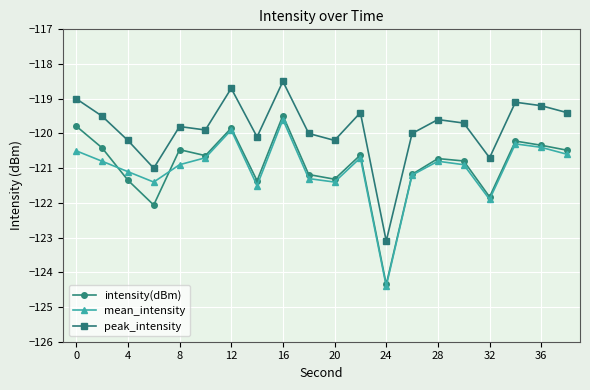

Is this an area chart (filled region under the line)?

No